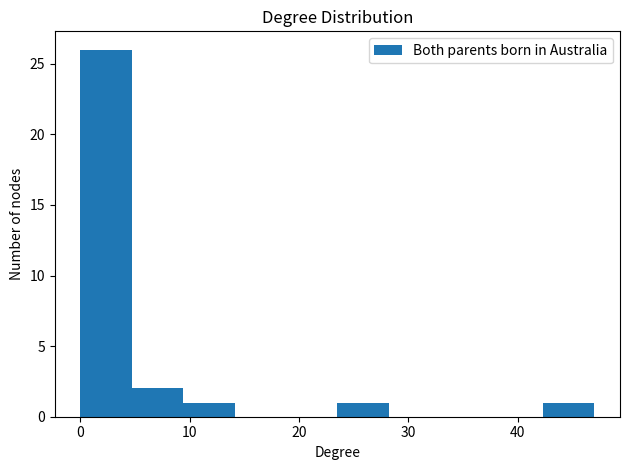

Over which range of the x-axis is the bar tallest?

0.0 to 4.7